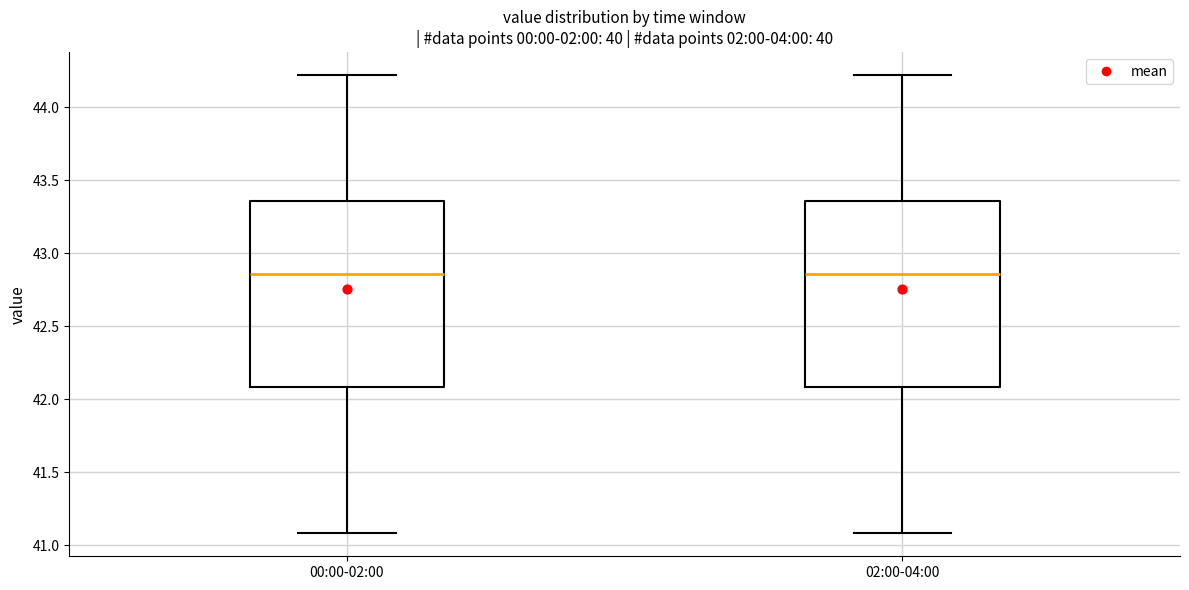

Reading left to right, transcribe this box plot: for each box, give where its median line is, the range the box spans, and where its two whiskers end, as read against the y-axis. The values are not printed on the chart, so give them approximately, as read against the axis.

00:00-02:00: median 42.85, box 42.10 to 43.35, whiskers 41.10 to 44.20
02:00-04:00: median 42.85, box 42.10 to 43.35, whiskers 41.10 to 44.20